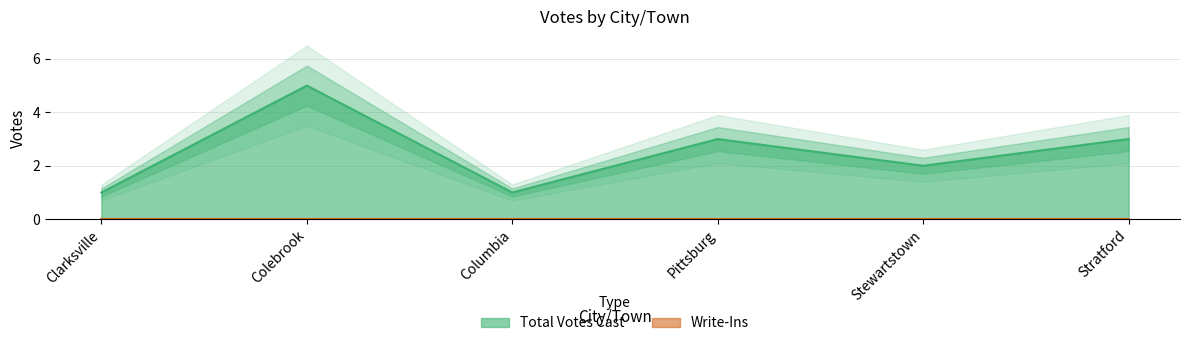

Reading right to left, list all the values displayed in this chart.

3	2	3	1	5	1